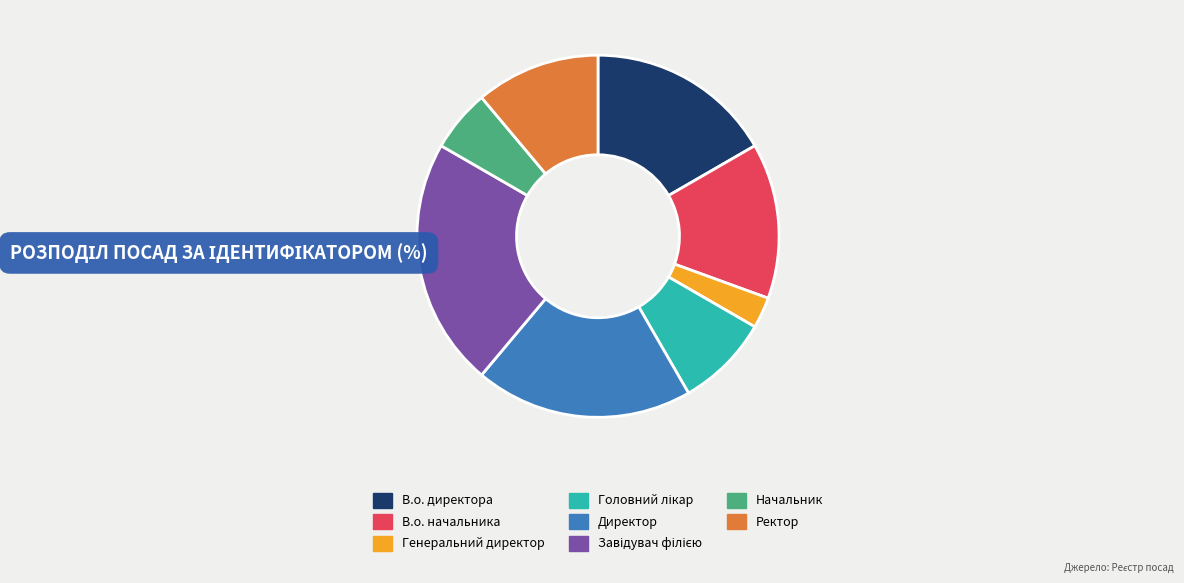

Approximately how many times larger is the value at В.о. директора compared to Начальник?

3.0